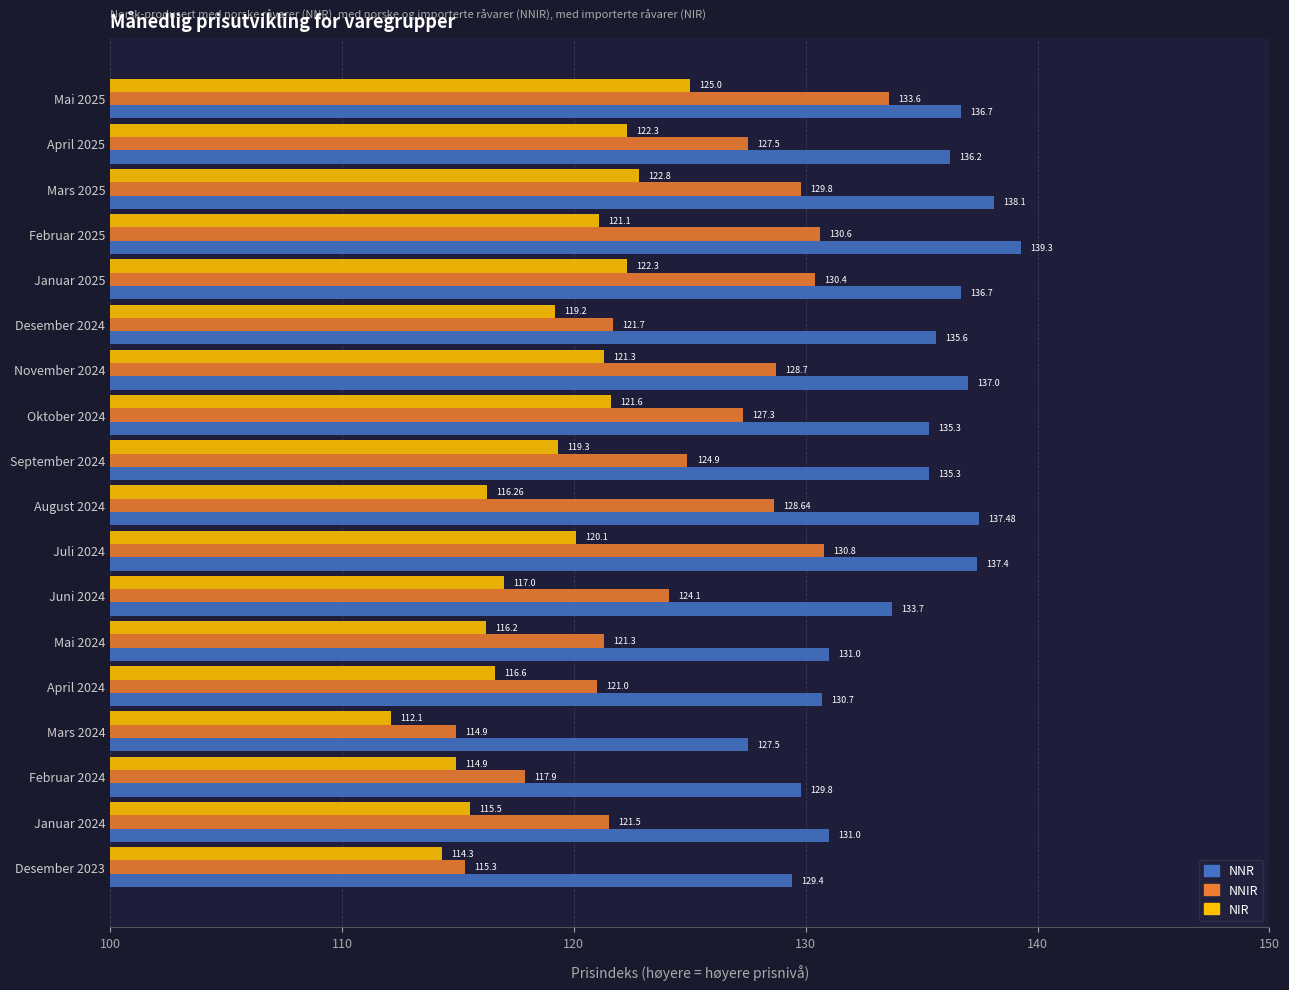

Where is NIR nearest to the value 118?

Juni 2024